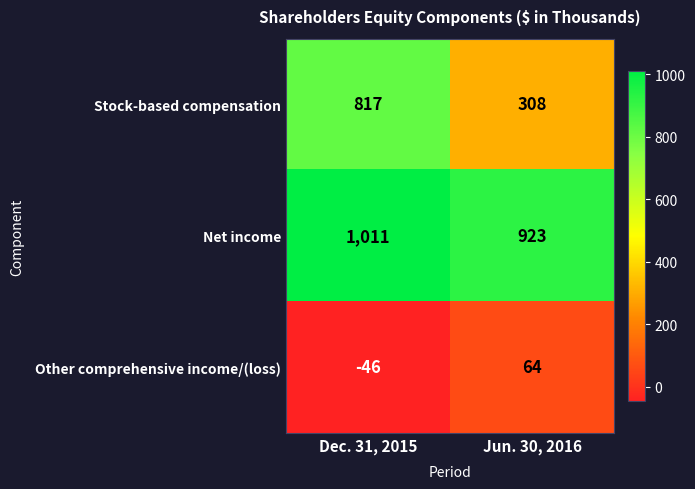

Rank the series by their average value, from highest to lowest.

Net income, Stock-based compensation, Other comprehensive income/(loss)